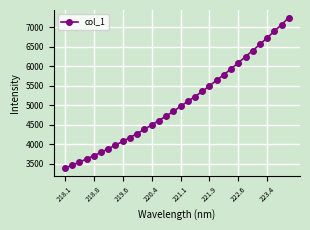

Does the chart display data point markers on the line(s)?

Yes